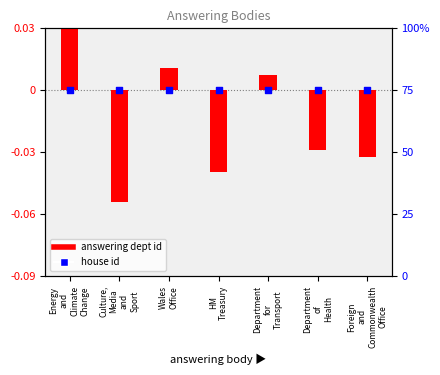

Is the value of house id at Foreign
and
Commonwealth
Office greater than the value of answering dept id at Department
of
Health?

Yes